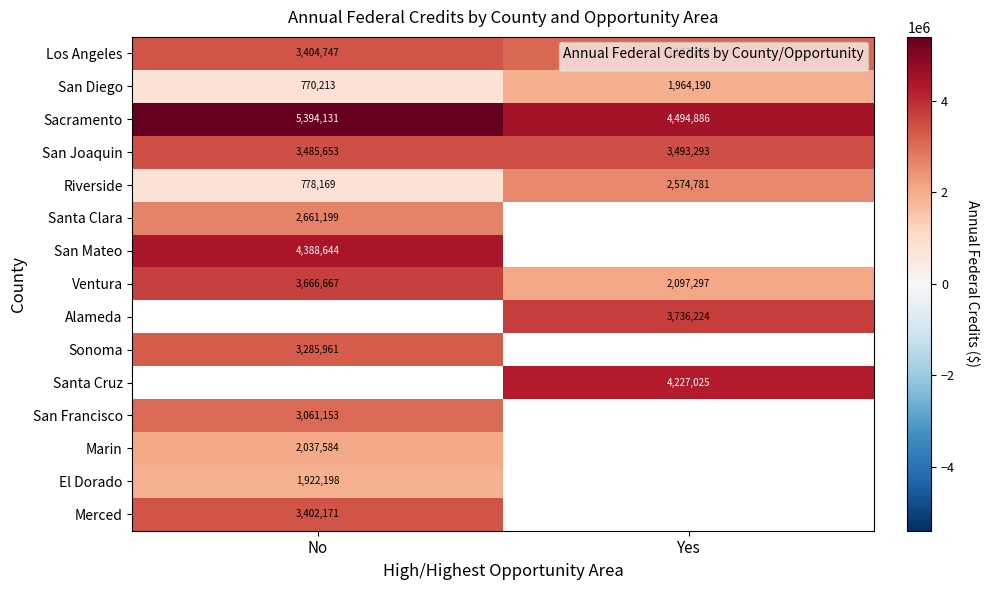

Which series changed the most between No and Yes?

Riverside